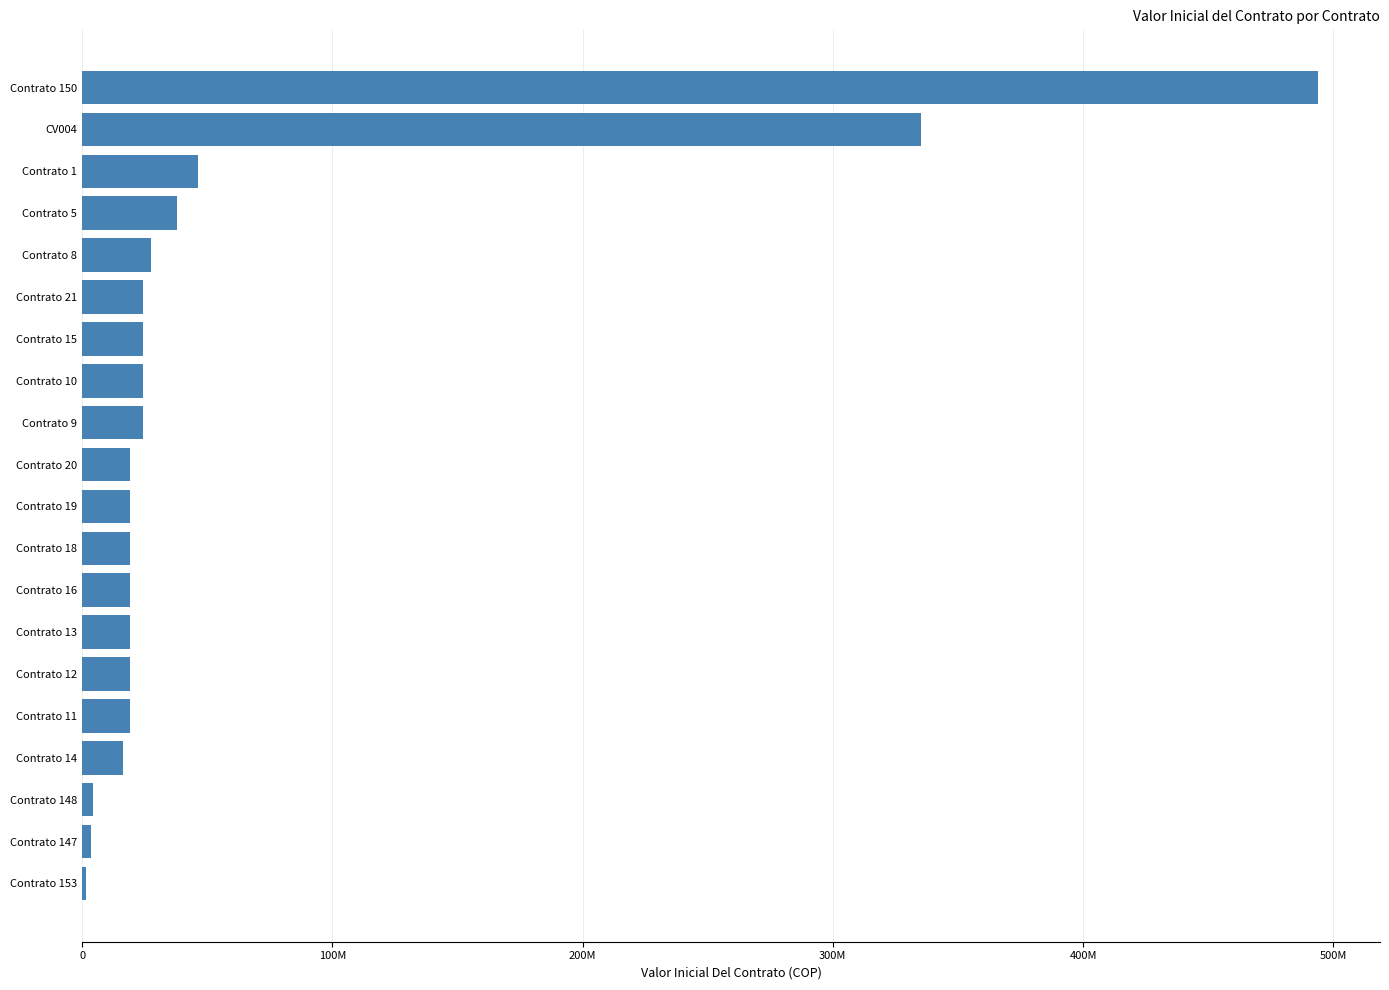

What is the average value?

59946044